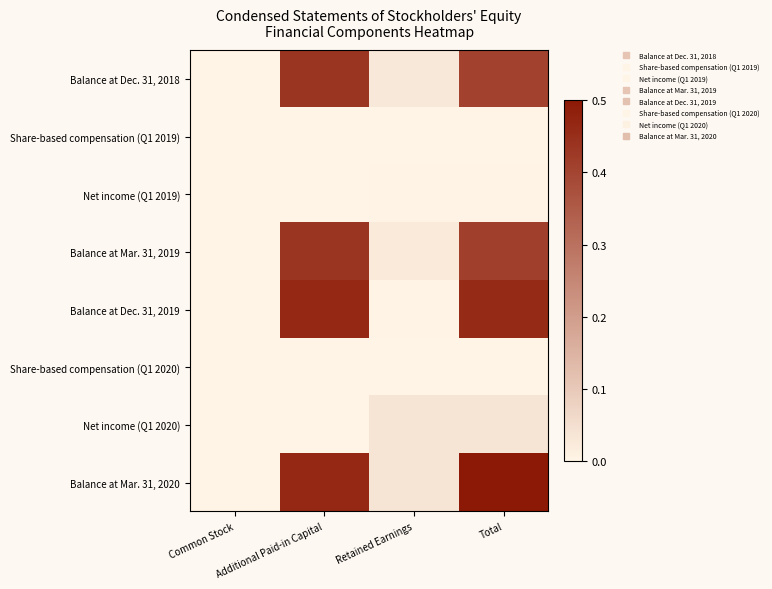

Which category has the highest value across all series?

Total